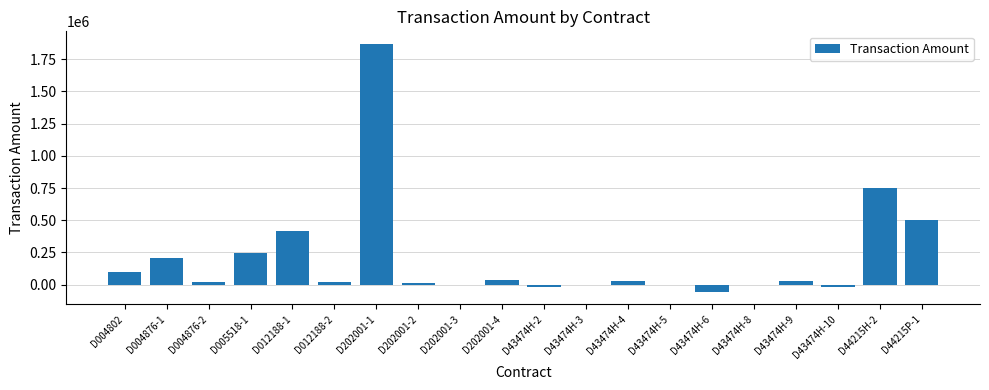

Which category has the highest value across all series?

D202001-1